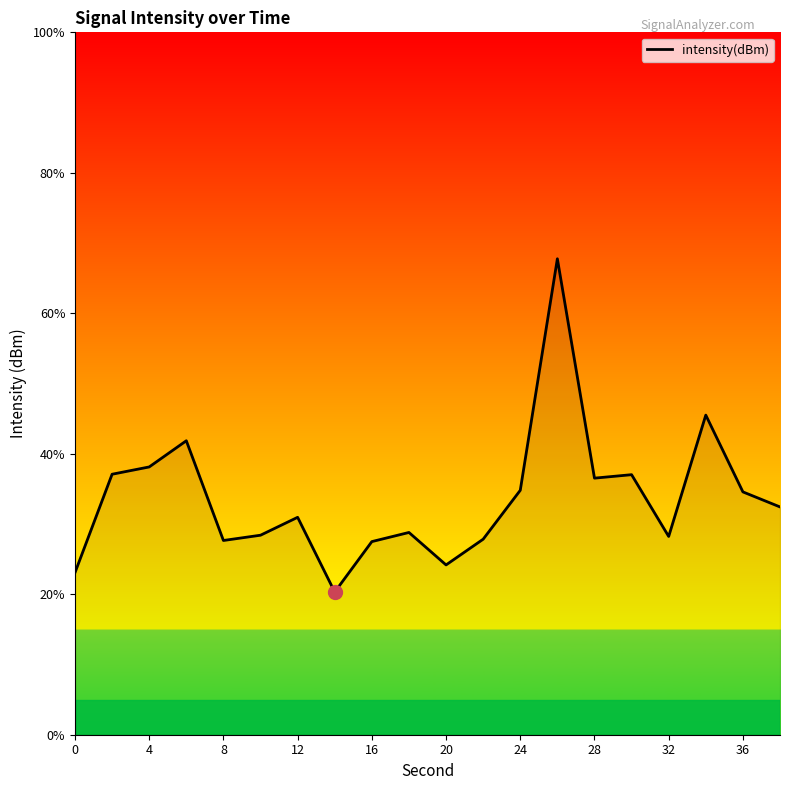

What is the difference between the maximum and minimum values?

47.4